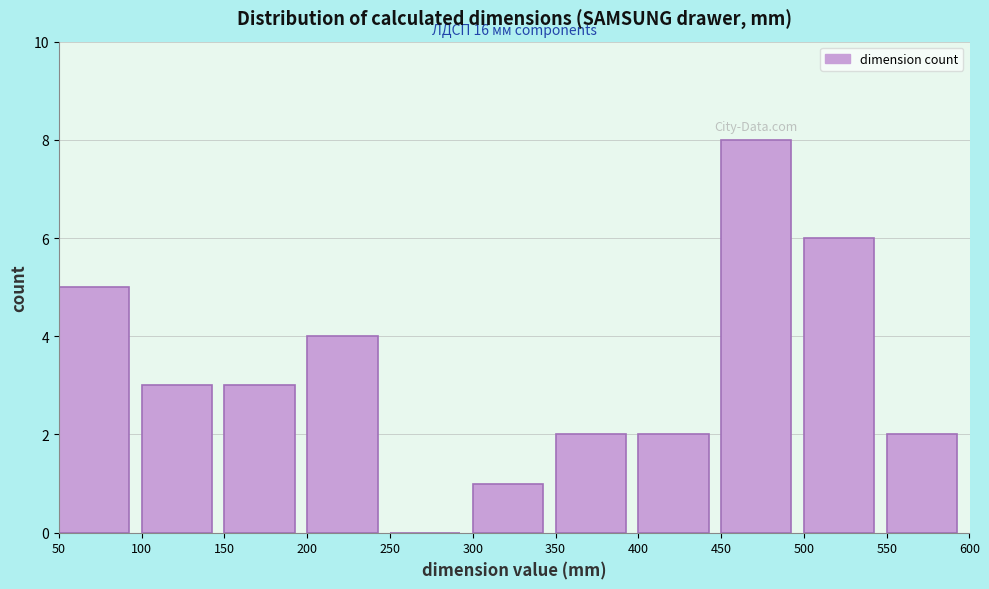

Over which range of the x-axis is the bar tallest?

450 to 500